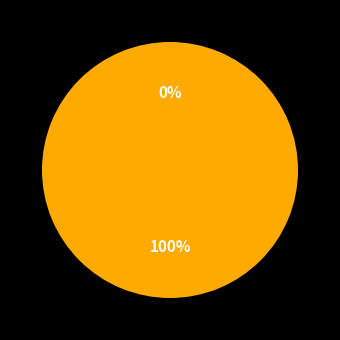

The 315164 slice represents 99% of the pie. True or false?

False